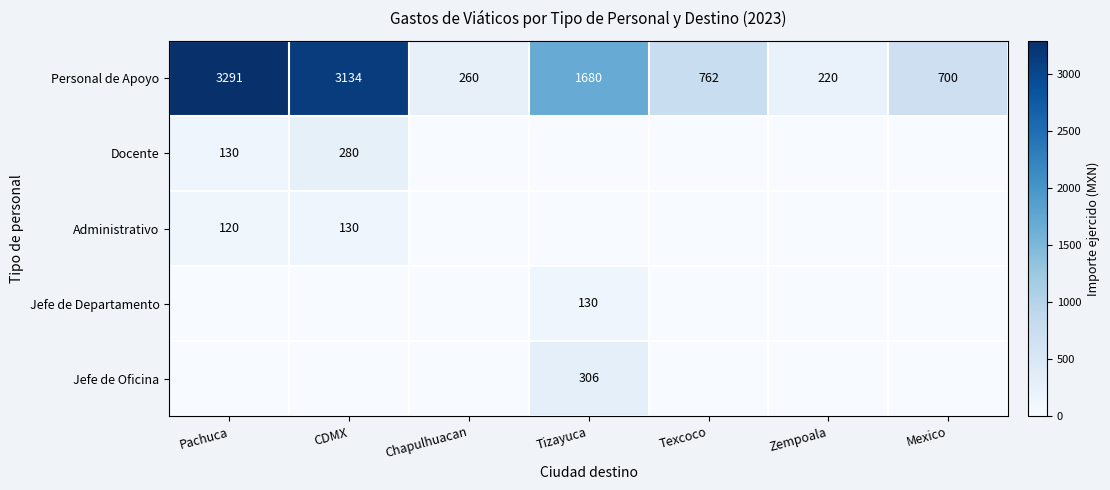

What is the difference between the maximum and minimum values in the Personal de Apoyo series?

3071